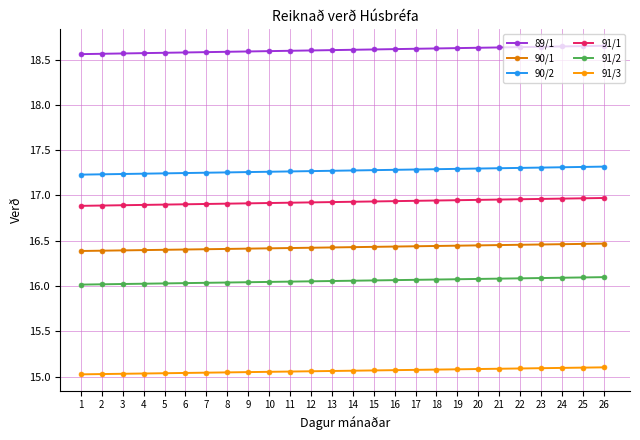

What is the total value across all series at 24?

100.6